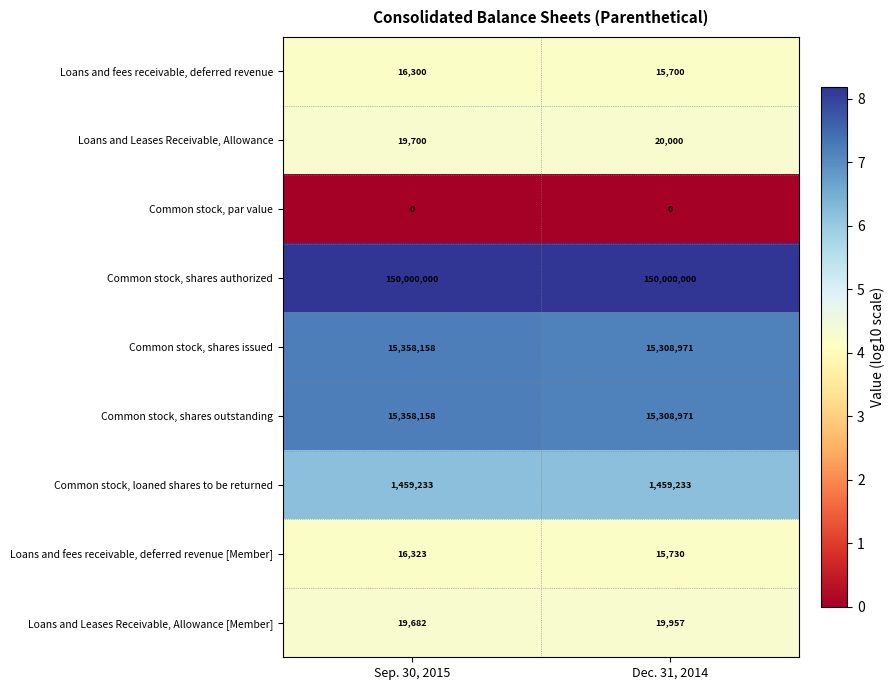

Where is Loans and Leases Receivable, Allowance nearest to the value 19850?

Sep. 30, 2015